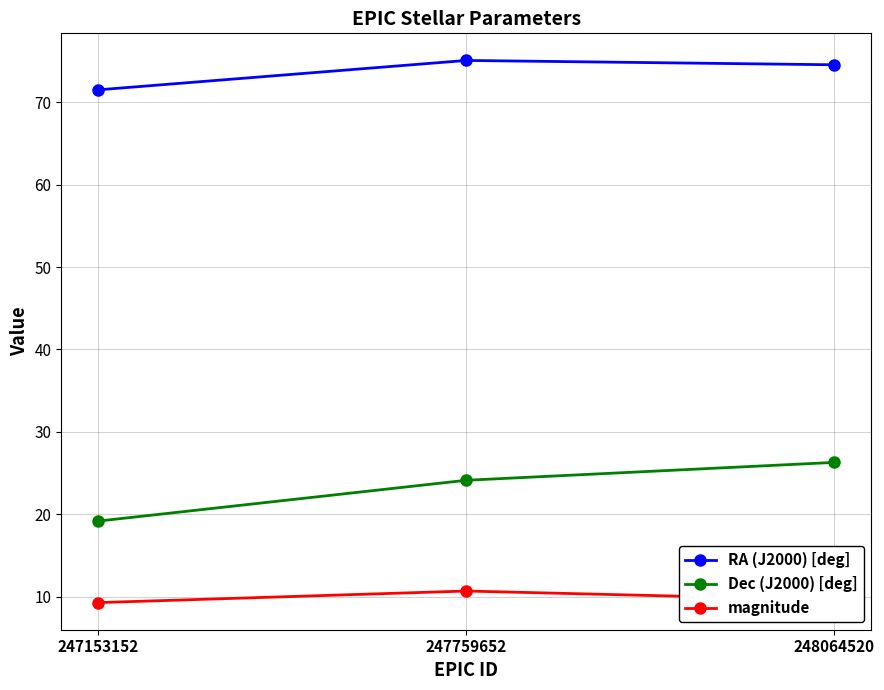

Rank the series at 247759652 from highest to lowest value.

RA (J2000) [deg], Dec (J2000) [deg], magnitude